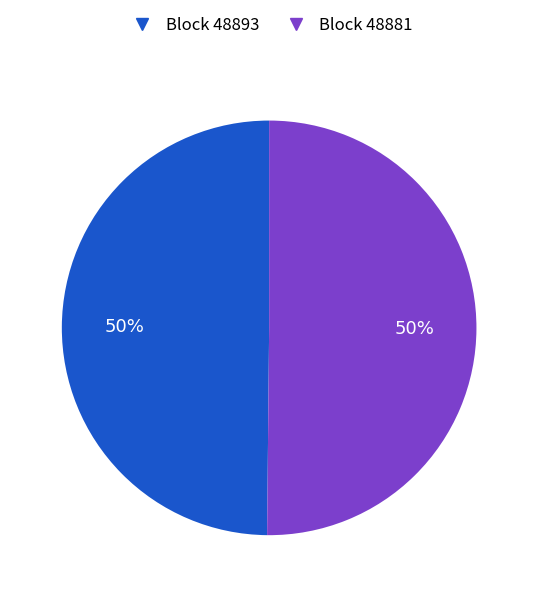

To the nearest percent, what is the average slice percentage?

50%